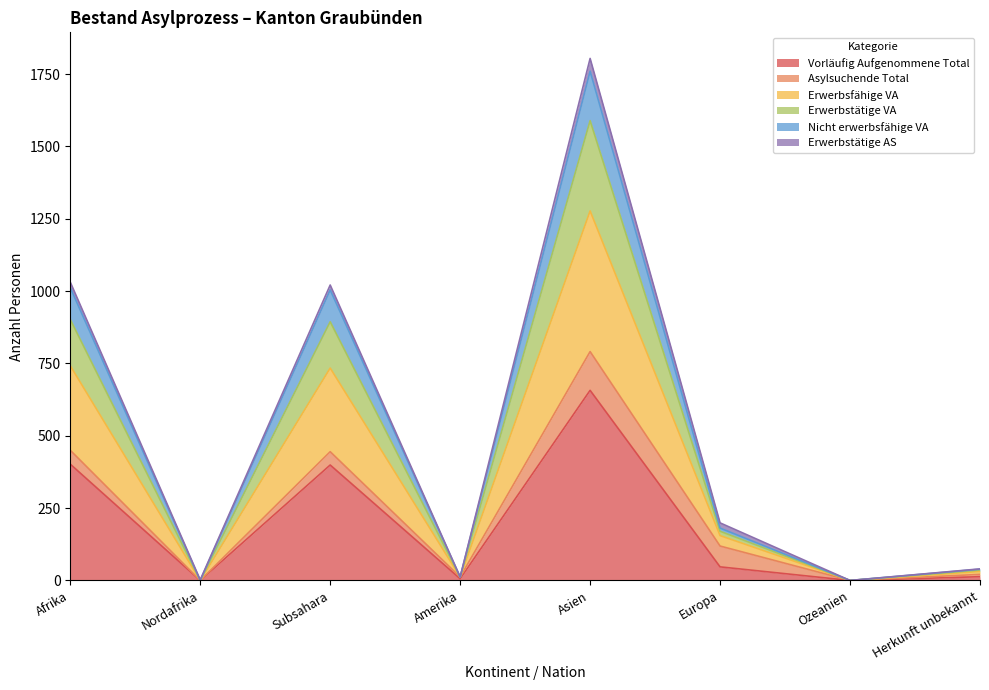

List the labels in order of Erwerbstätige VA value, smallest first.

Nordafrika, Ozeanien, Amerika, Herkunft unbekannt, Europa, Subsahara, Afrika, Asien